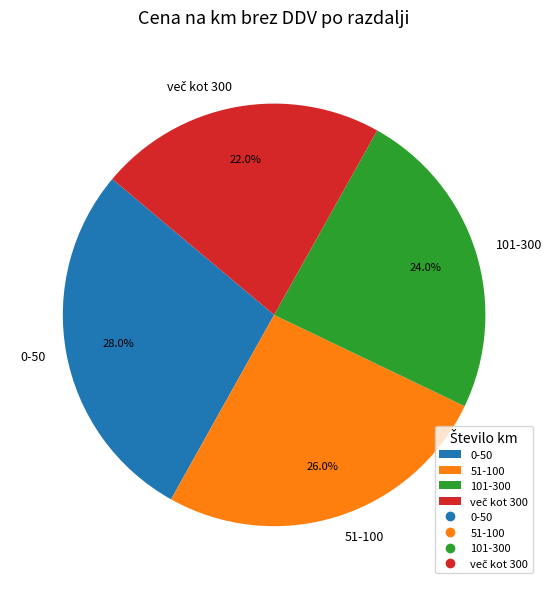

Which category has the biggest portion of the pie?

0-50